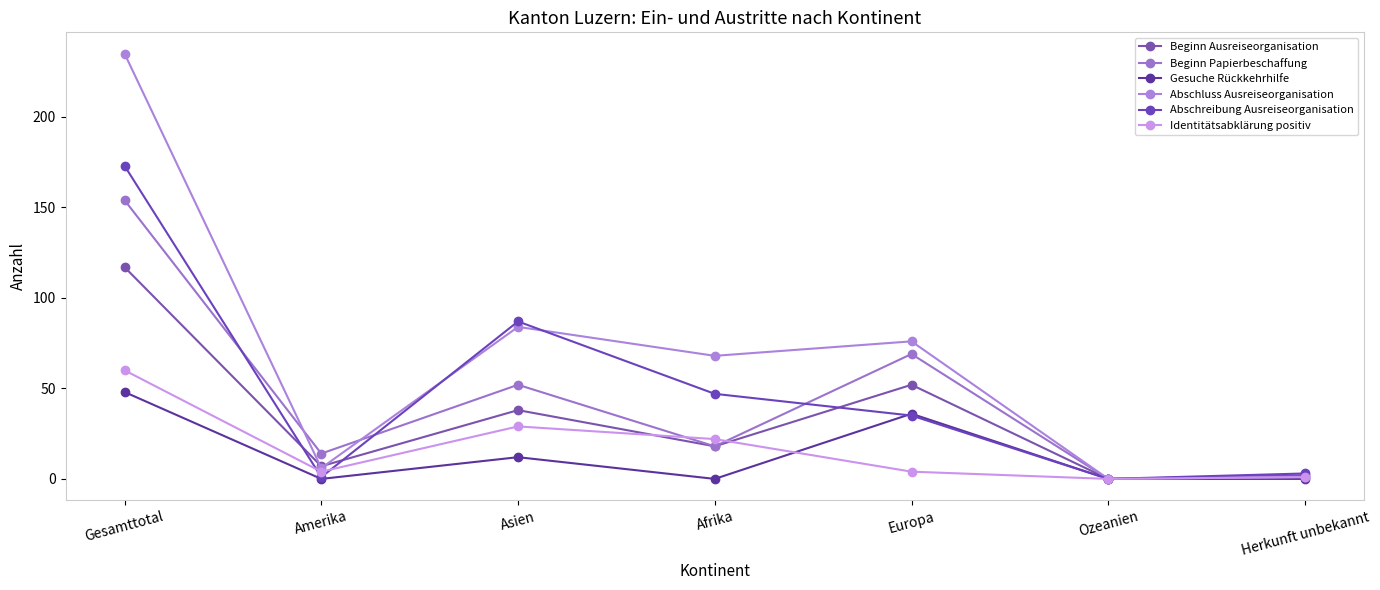

In Beginn Ausreiseorganisation, how many points are higher than both neighbors (excluding endpoints)?

2